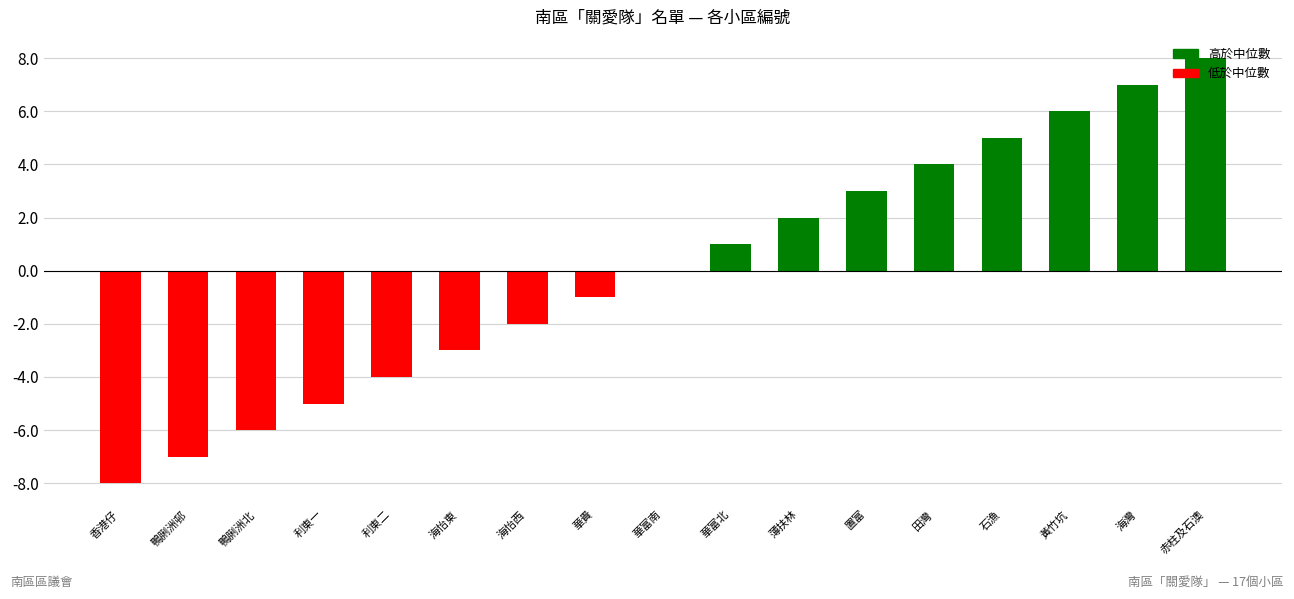

Which has a higher value, 石漁 or 華貴?

石漁